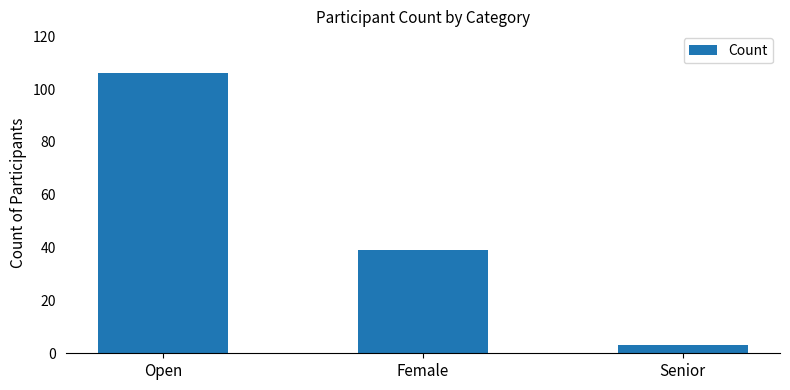

Which label corresponds to the smallest value in the chart?

Senior